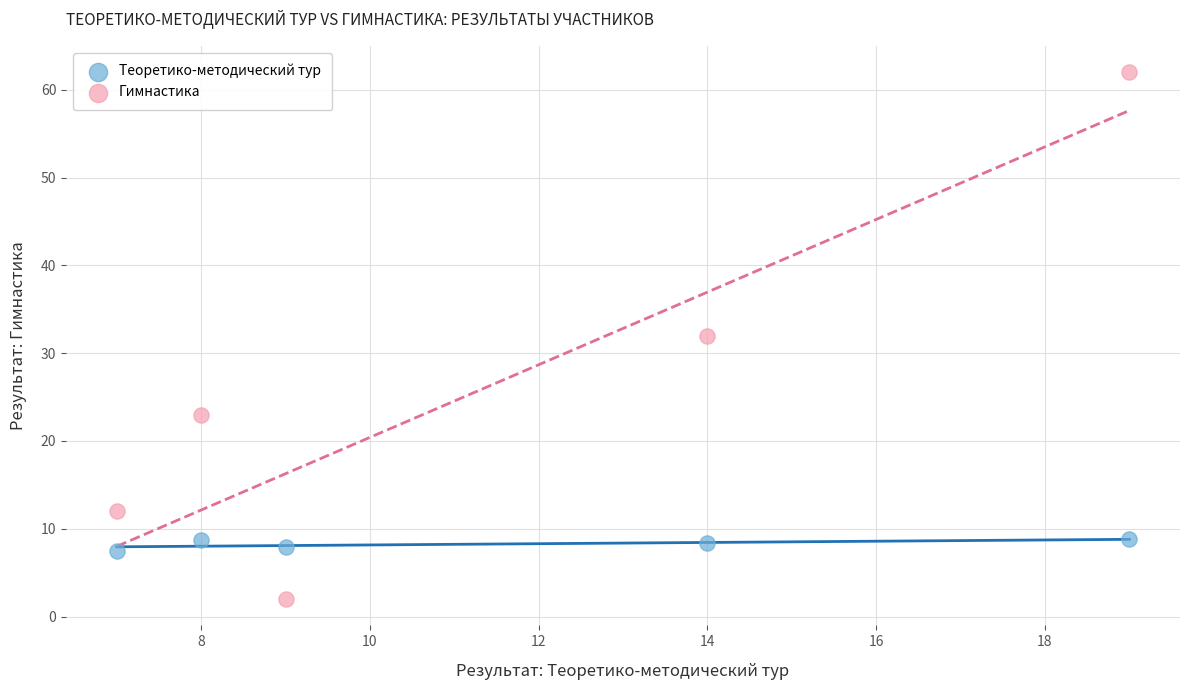

Which series reaches the minimum Y coordinate?

Гимнастика